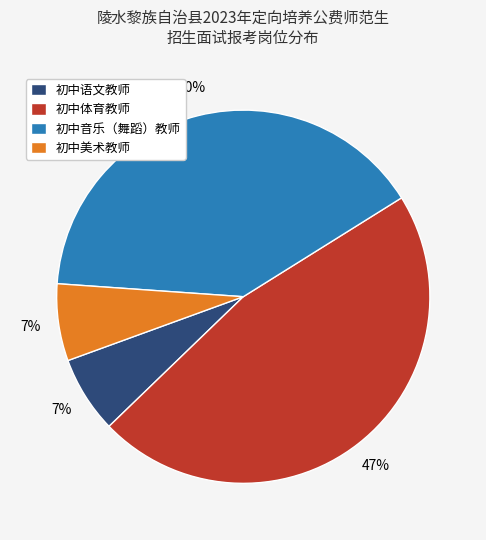

Between 初中音乐（舞蹈）教师 and 初中美术教师, which is larger?

初中音乐（舞蹈）教师